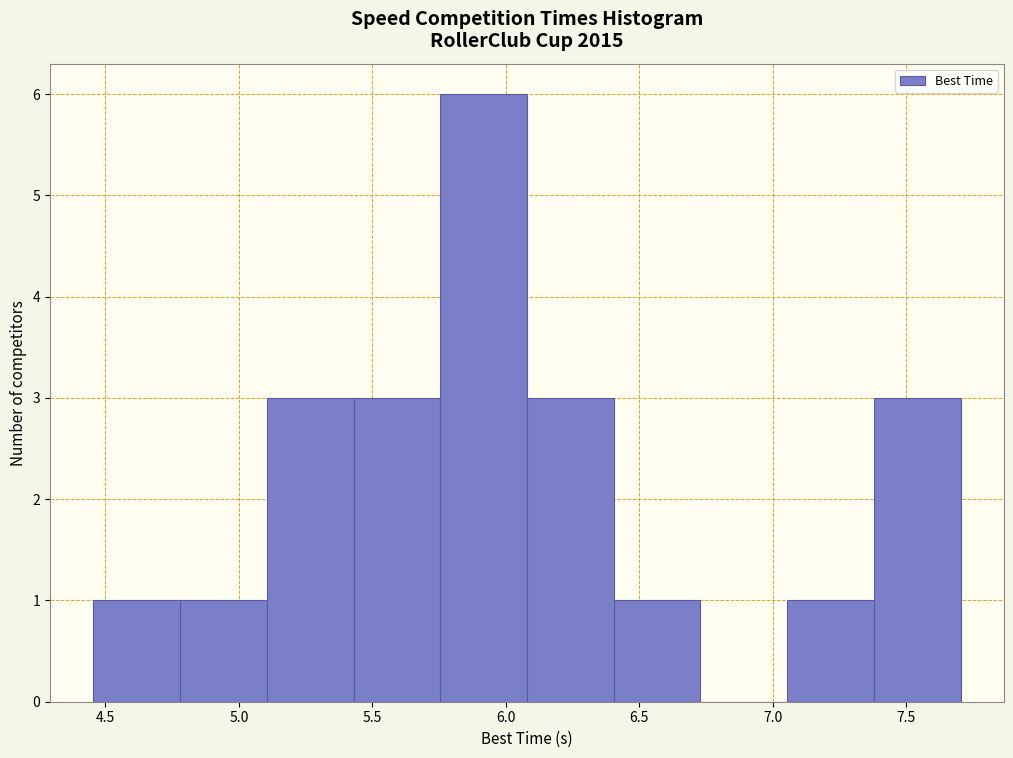

Reading left to right, transcribe this chart: for each bar, give the range it covers on the x-axis and its height. Neither the bar edges nor the heights are printed on the chart, so give them approximately, as read against the axes.

4.45 to 4.80: 1
4.80 to 5.10: 1
5.10 to 5.45: 3
5.45 to 5.75: 3
5.75 to 6.10: 6
6.10 to 6.40: 3
6.40 to 6.75: 1
6.75 to 7.05: 0
7.05 to 7.40: 1
7.40 to 7.70: 3